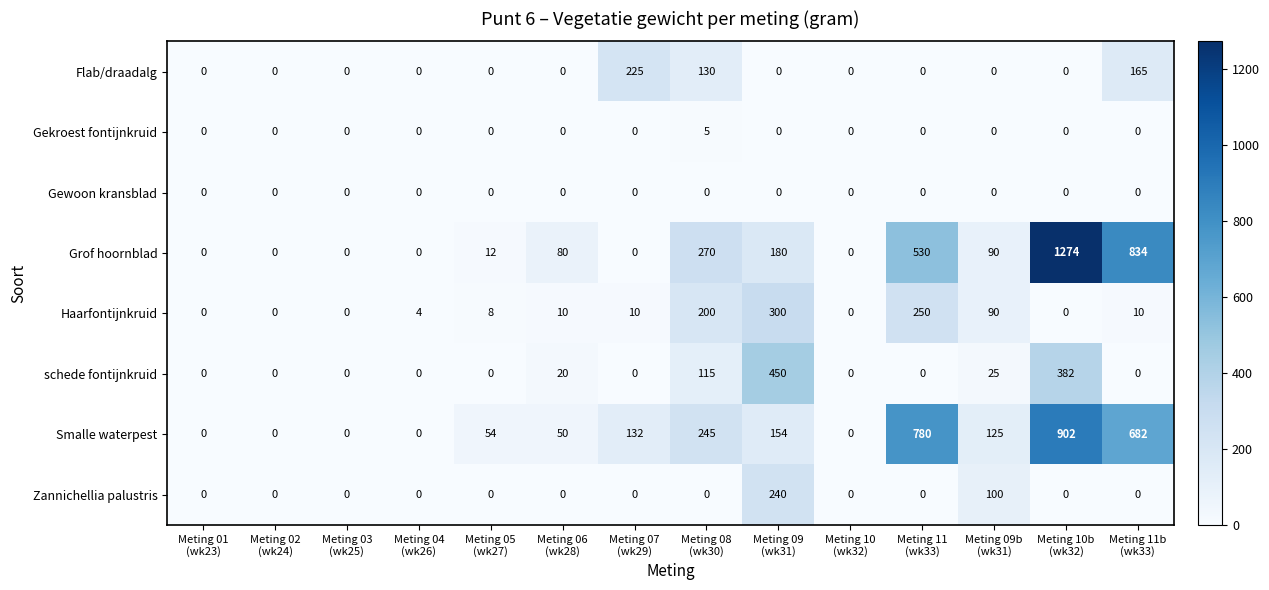

At how many categories does at least one series exceed 520?

3